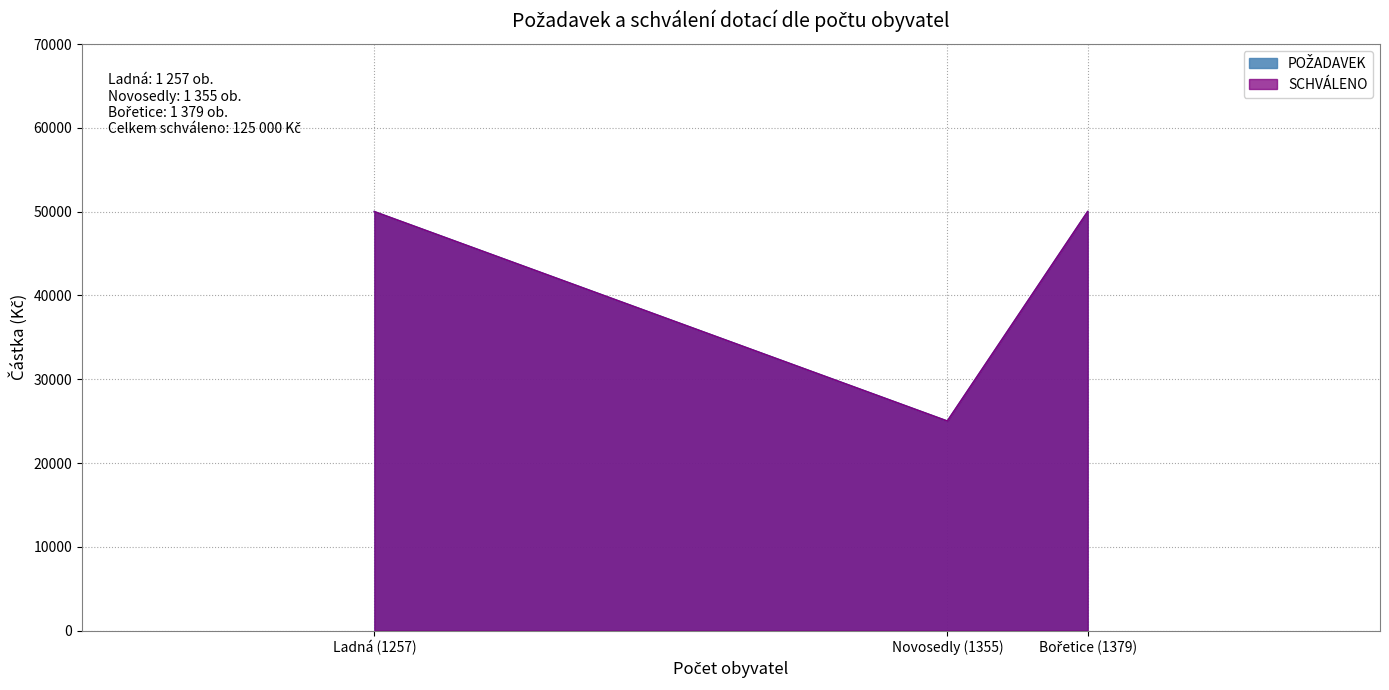

What is the maximum value for SCHVÁLENO?

50000